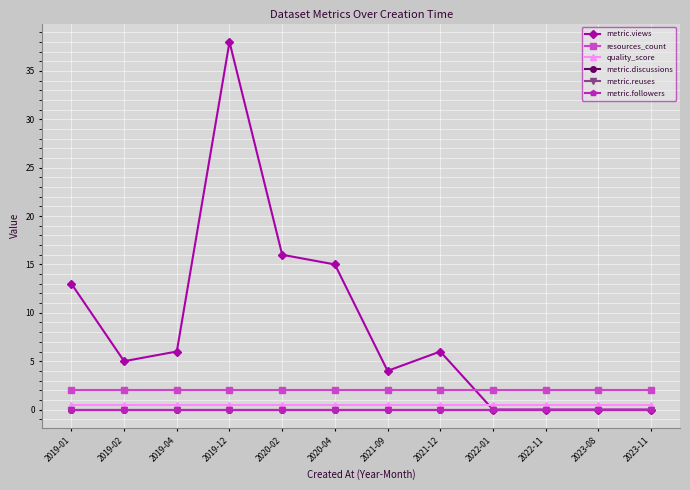

True or false: metric.reuses and resources_count intersect in this chart.

False